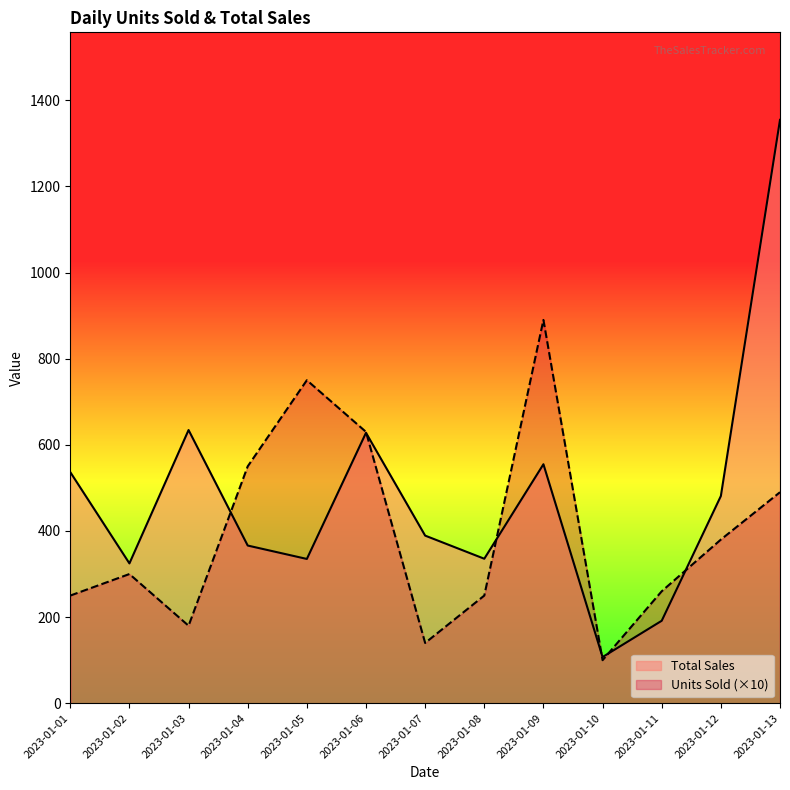

Which series changed the most between 2023-01-03 and 2023-01-07?

Total Sales